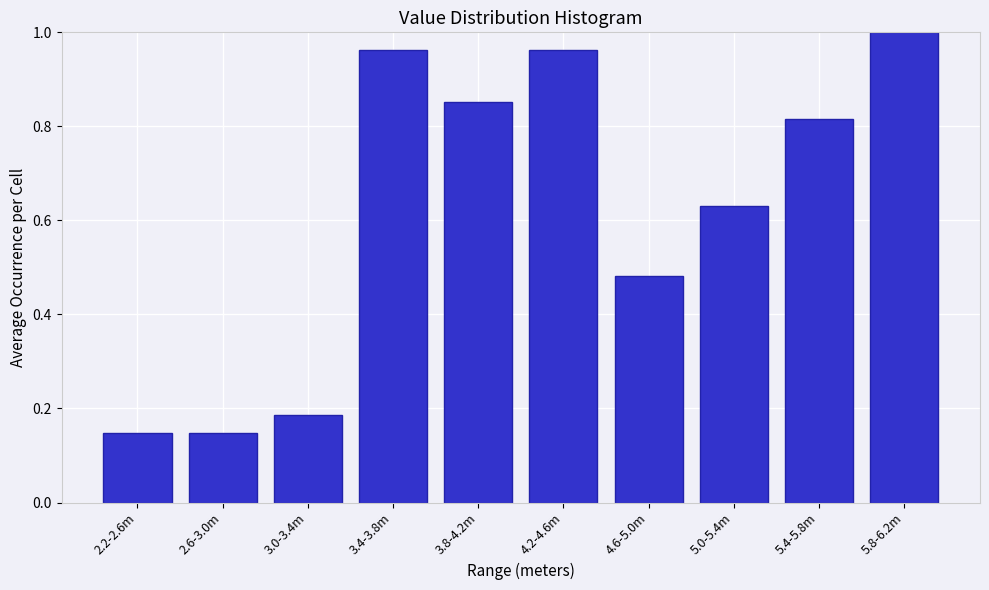

What is the label of the 5th bar from the right?

4.2-4.6m